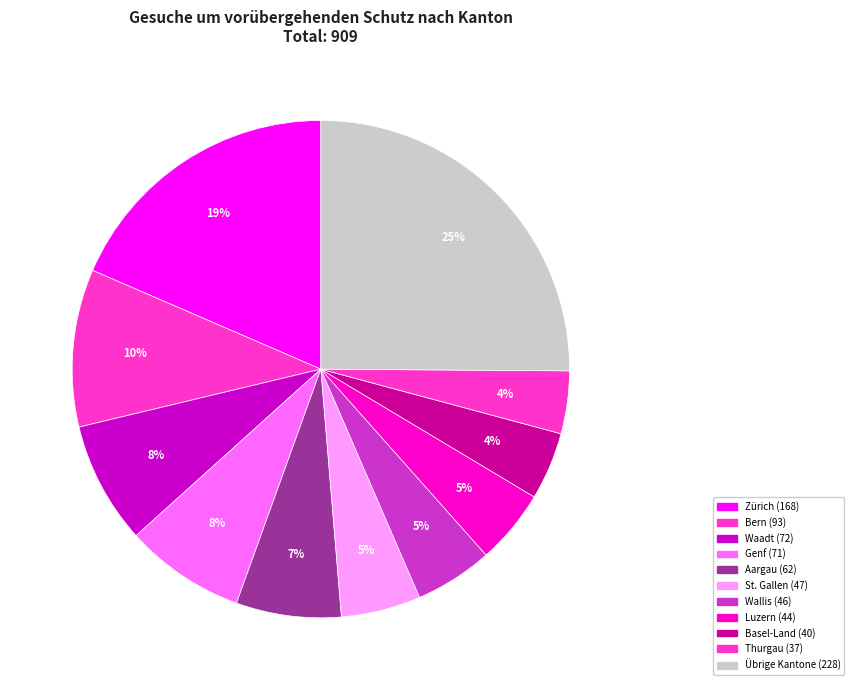

How many slices are in this pie chart?

11